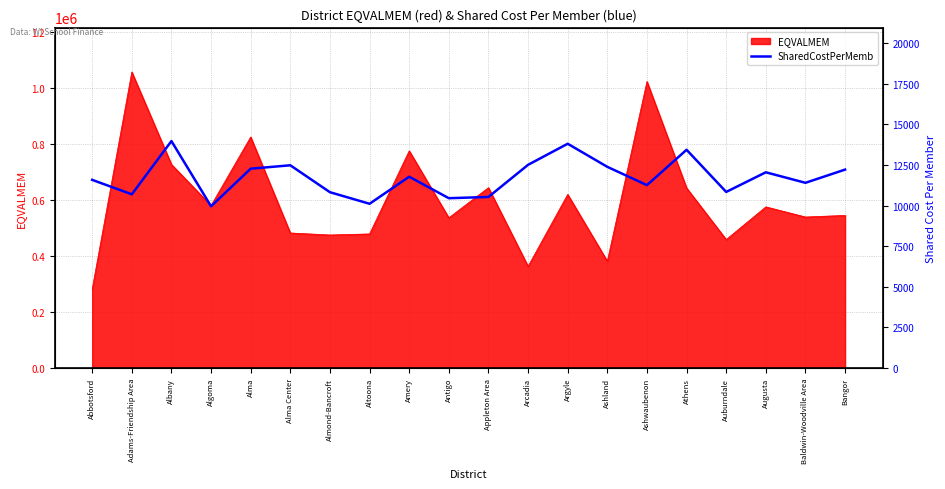

True or false: EQVALMEM has a value of 776399 at Amery.

True